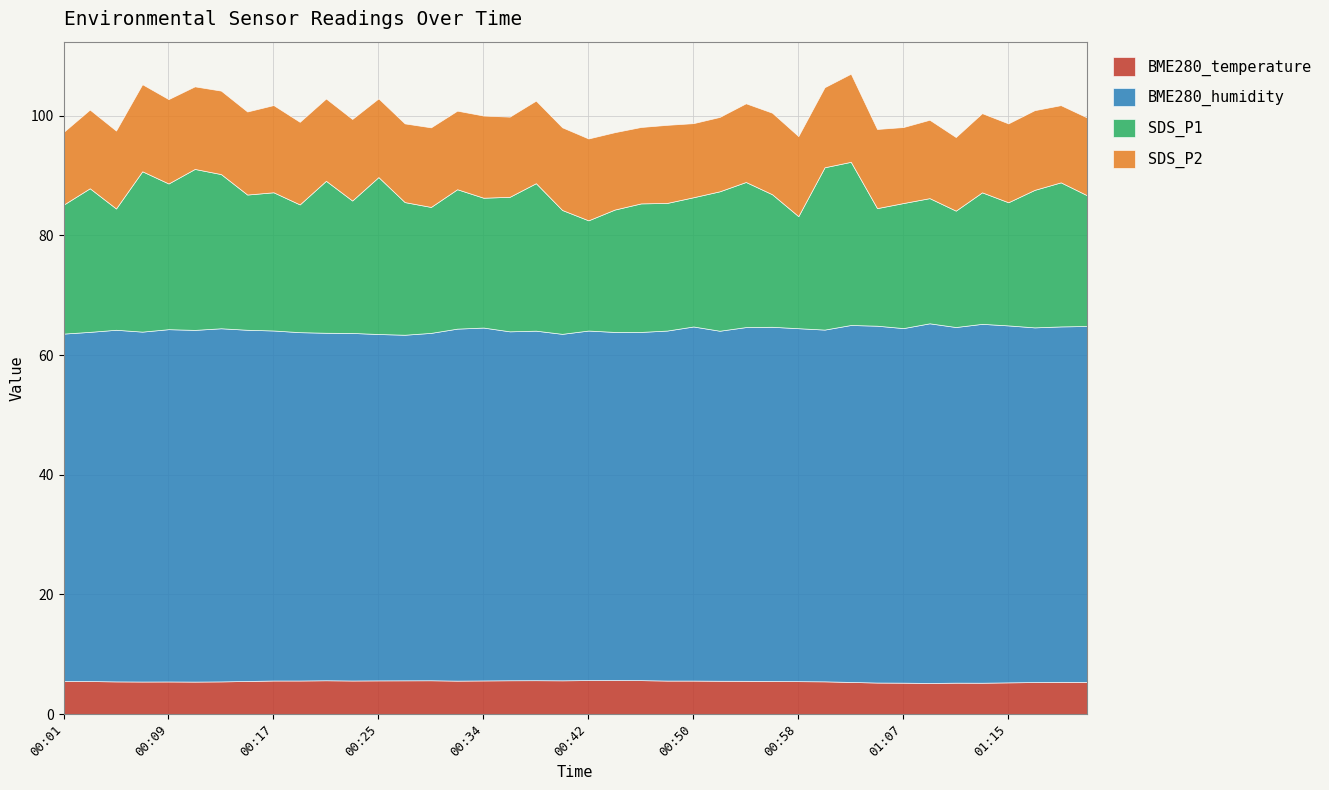

What are all the series names shown in the legend?

BME280_temperature, BME280_humidity, SDS_P1, SDS_P2